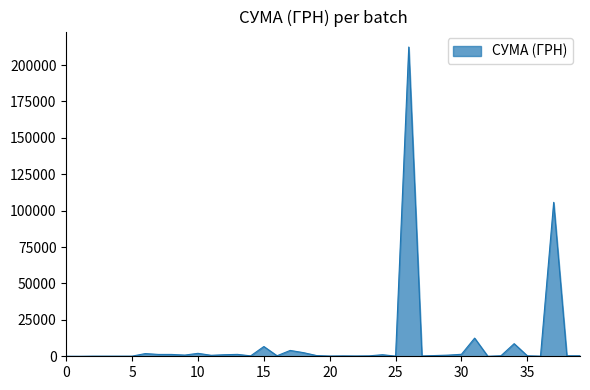

What is the difference between the maximum and minimum values?

212369.3